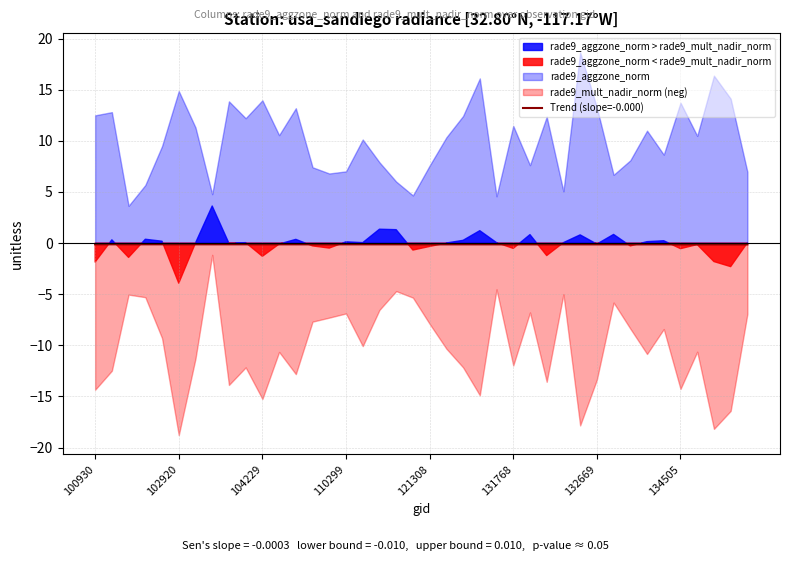

True or false: Trend (slope=-0.000) has a value of -0.1 at 102920.

True